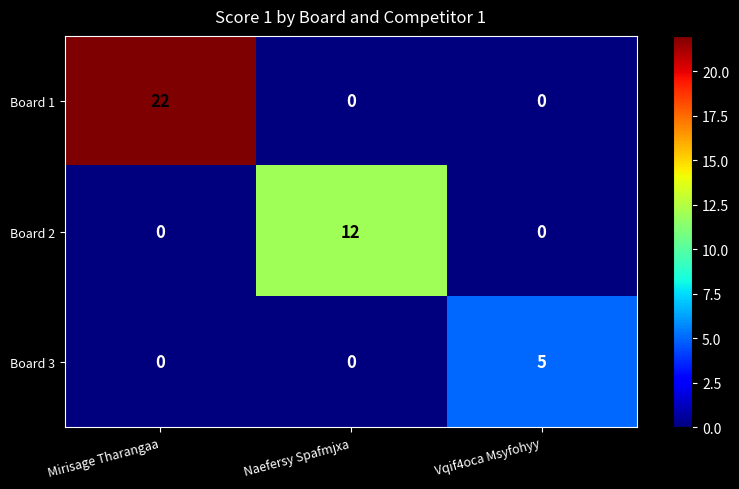

The value of Board 1 at Mirisage Tharangaa is 14. True or false?

False